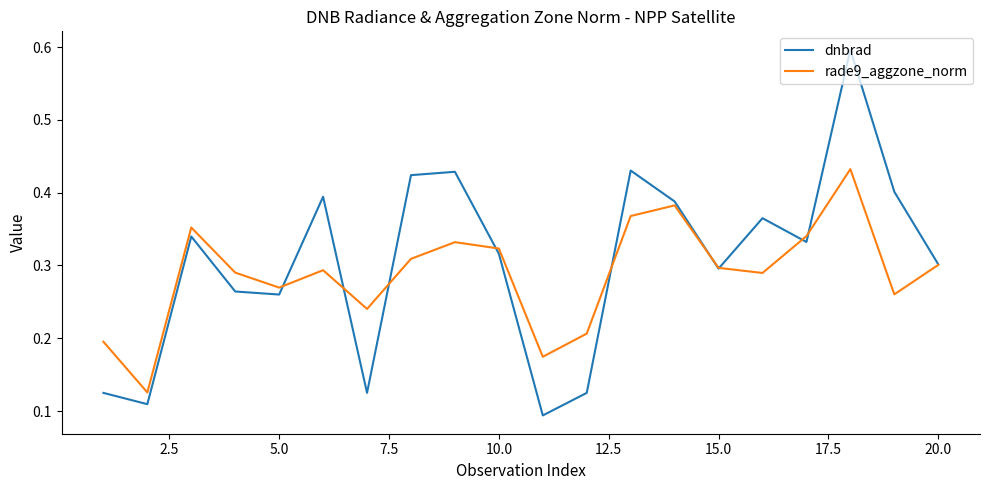

Which series has the widest spread of values?

dnbrad